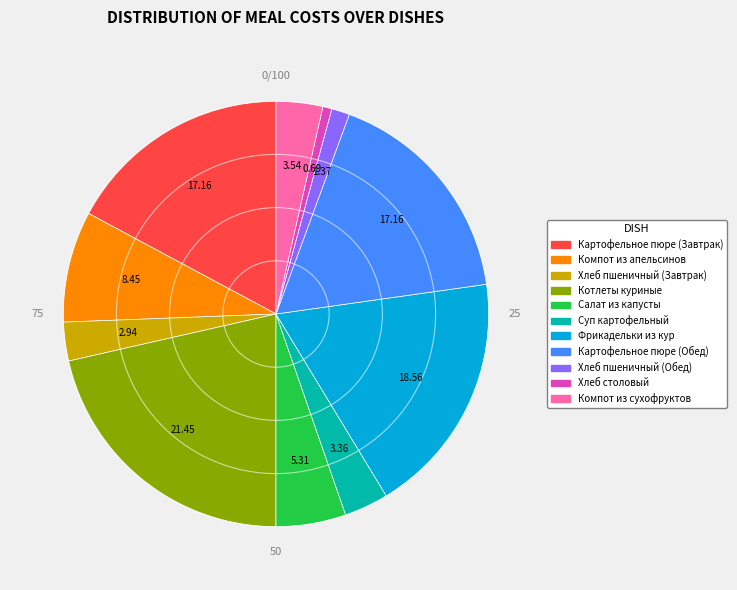

Is the sum of Хлеб пшеничный (Завтрак) and Хлеб столовый greater than half?

No